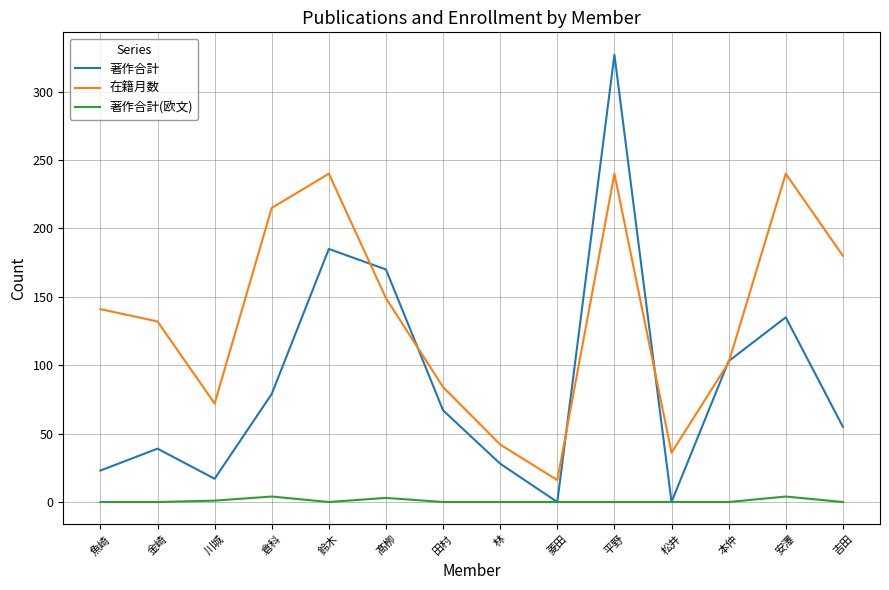

Between 魚崎 and 吉田, which series saw the biggest shift?

在籍月数